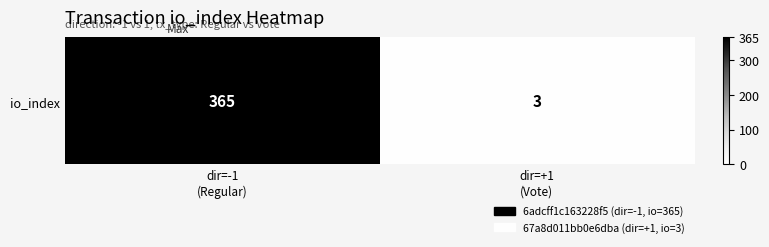

What is the difference between the values at dir=+1
(Vote) and dir=-1
(Regular)?

362